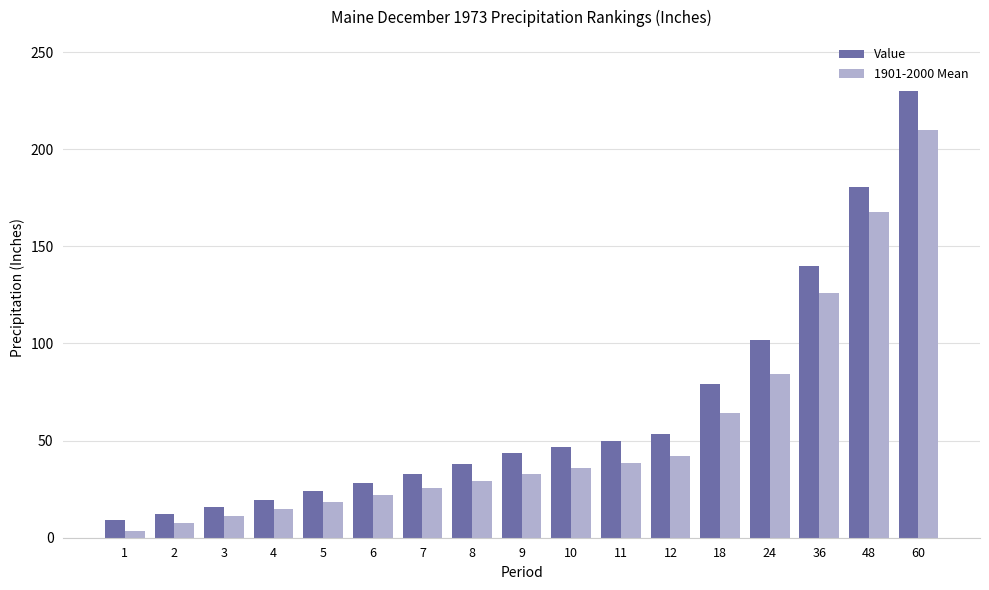

Reading left to right, list all the values displayed in this chart.

Value: 1=9.0	2=12.3	3=15.7	4=19.4	5=24.2	6=28.3	7=32.6	8=38.0	9=43.8	10=46.7	11=49.9	12=53.4	18=79.3	24=102.0	36=139.7	48=180.4	60=230.1
1901-2000 Mean: 1=3.5	2=7.4	3=11.1	4=14.8	5=18.3	6=22.1	7=25.8	8=29.2	9=32.6	10=35.9	11=38.7	12=42.0	18=64.1	24=84.0	36=126.0	48=167.9	60=209.9